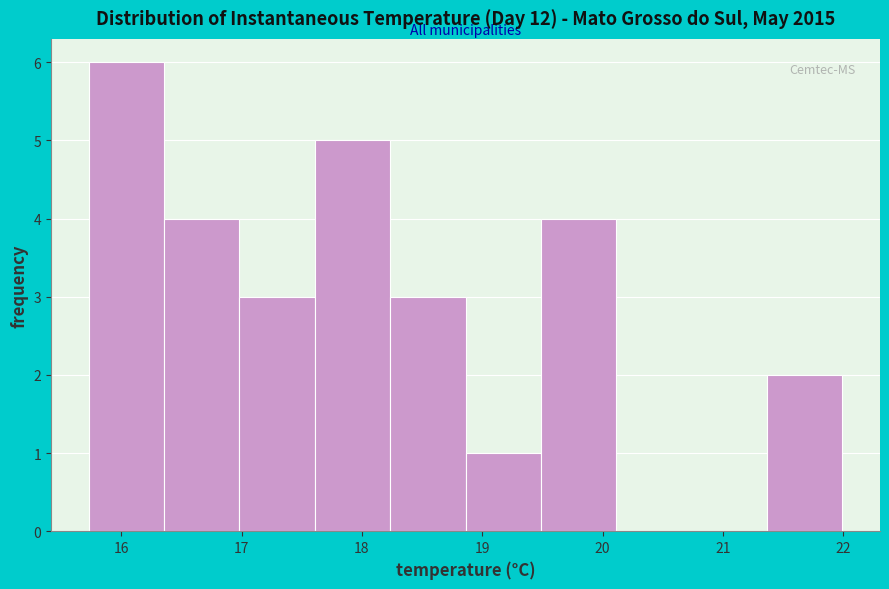

How tall is the bar that spans 18.2 to 18.9 on the x-axis? Neither the bar edges nor the heights are printed on the chart, so give them approximately, as read against the axes.

3